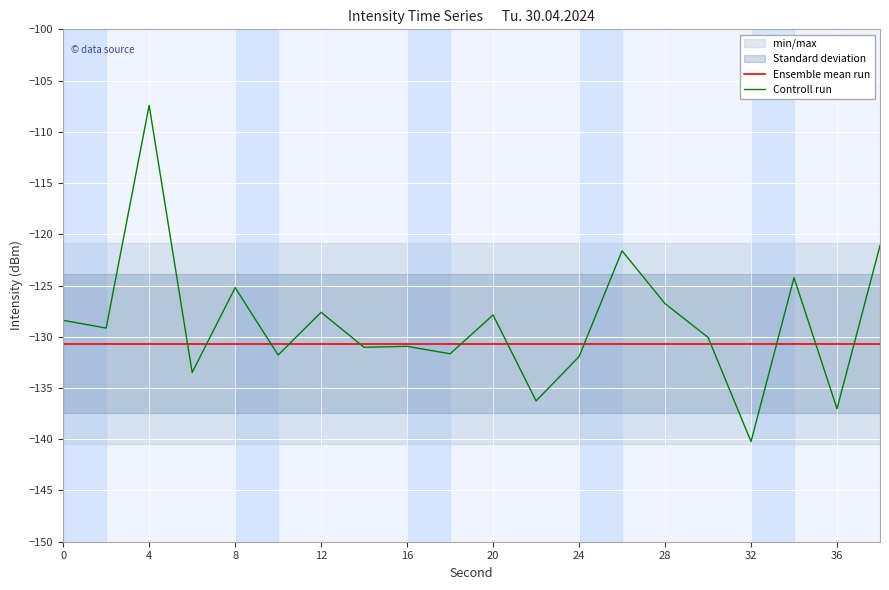

At how many categories does at least one series exceed -138?

20